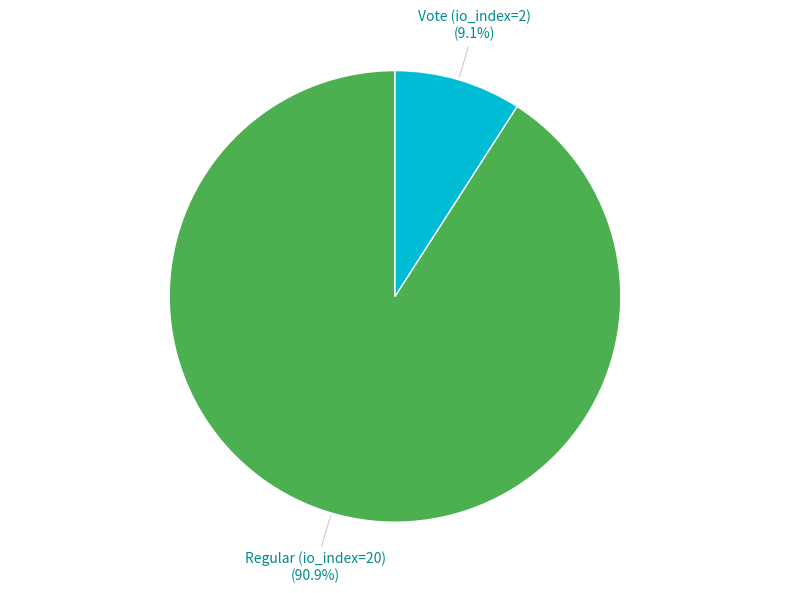

Is there any slice that represents more than half of the pie?

Yes